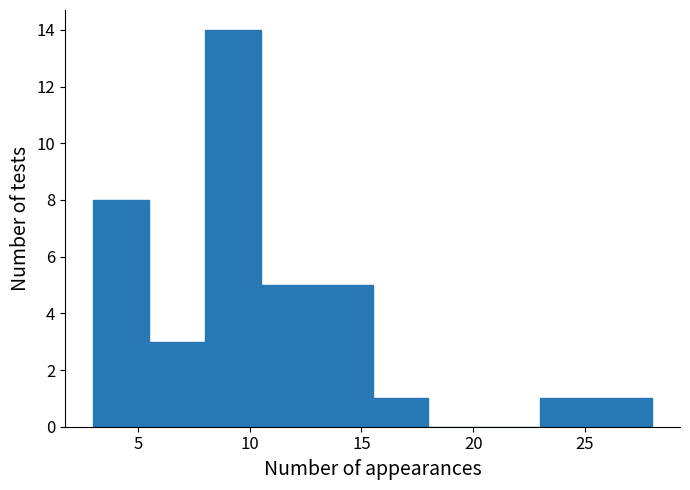

Reading left to right, list every bar in this chart as the range it spans on the x-axis followed by its height. The values are not printed on the chart, so give them approximately, as read against the axis.

3.0 to 5.5: 8
5.5 to 8.0: 3
8.0 to 10.5: 14
10.5 to 13.0: 5
13.0 to 15.5: 5
15.5 to 18.0: 1
18.0 to 20.5: 0
20.5 to 23.0: 0
23.0 to 25.5: 1
25.5 to 28.0: 1